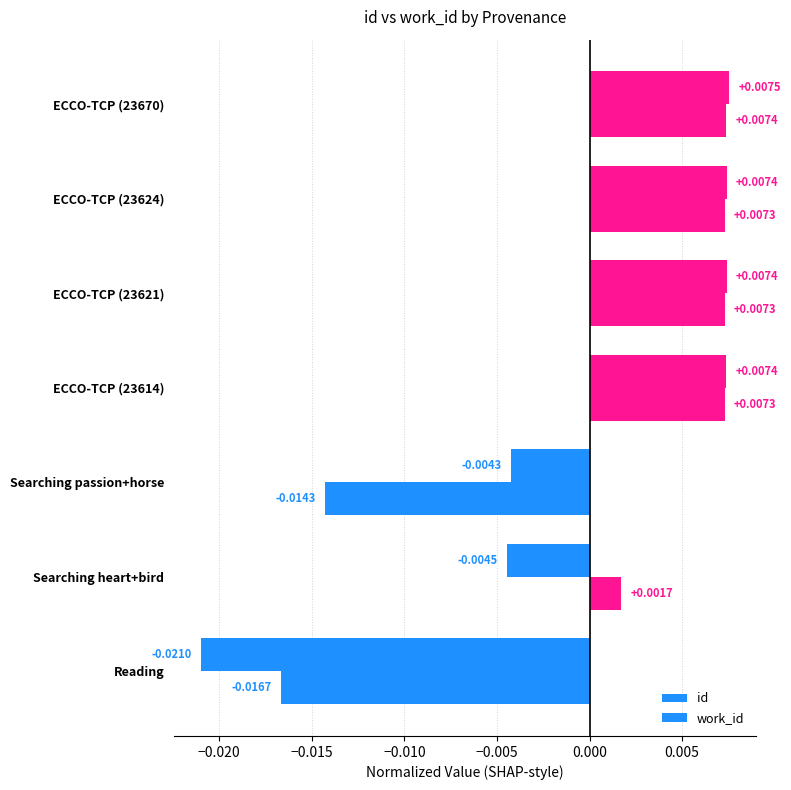

How many distinct data groups are displayed?

2